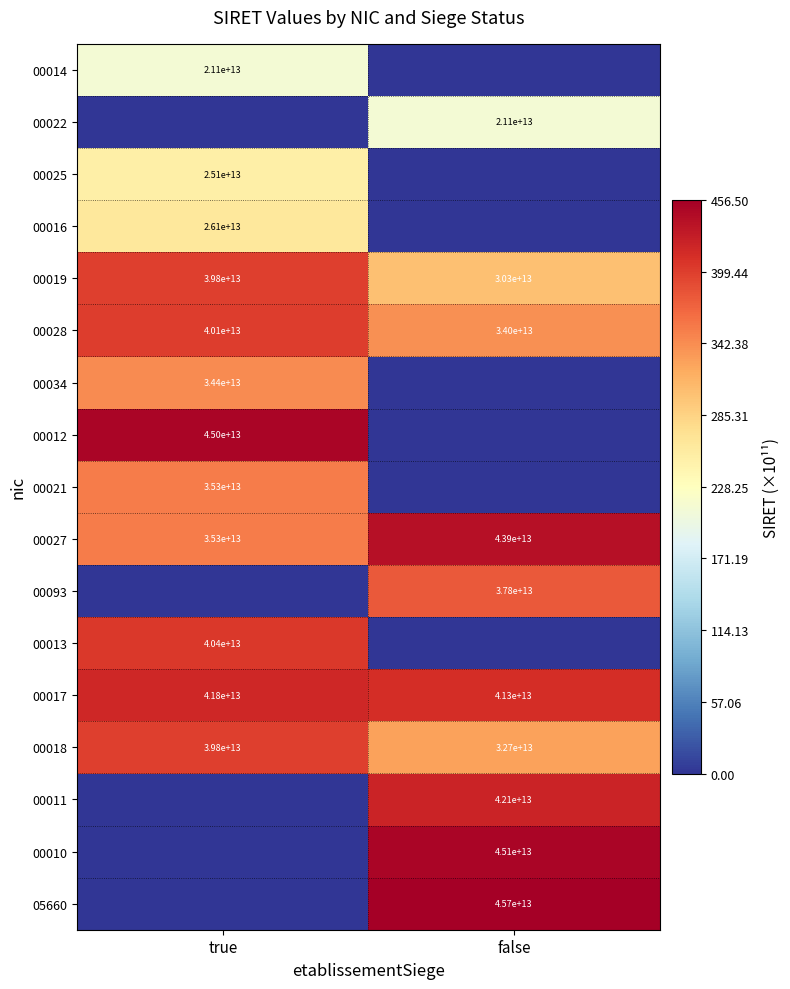

Where is 00018 nearest to the value 36250000000000?

true